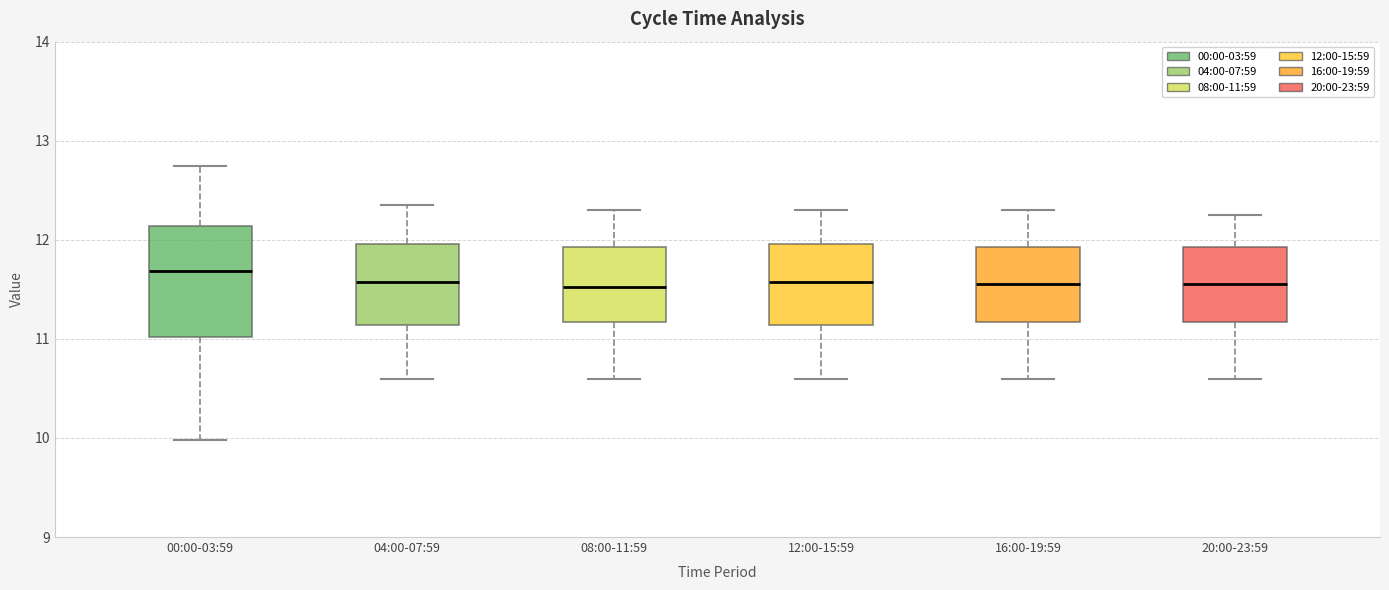

Comparing the boxes themselves (not the whiskers), which one is the tallest?

00:00-03:59